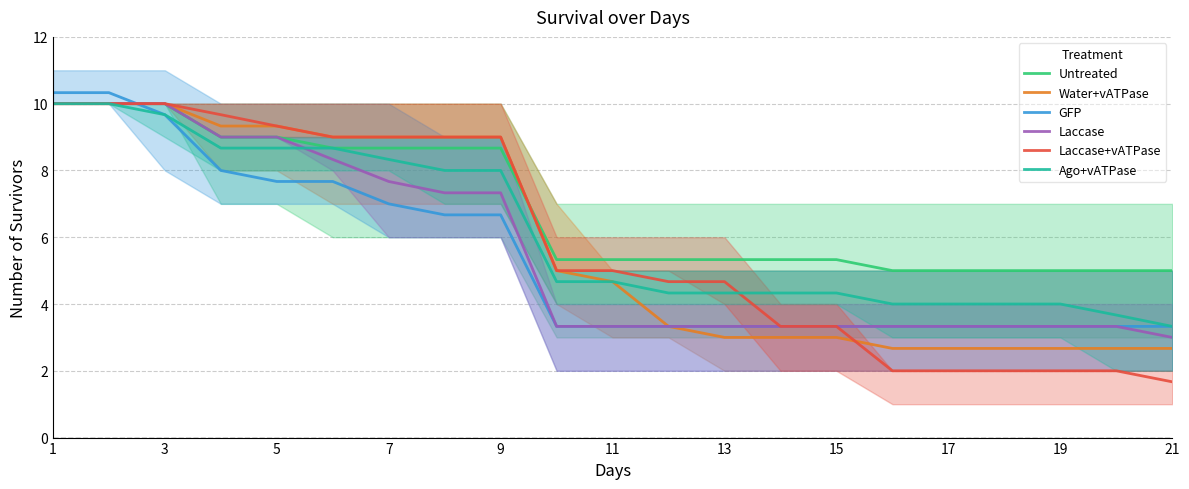

Is it true that Ago+vATPase equals 11.0 at 9?

False